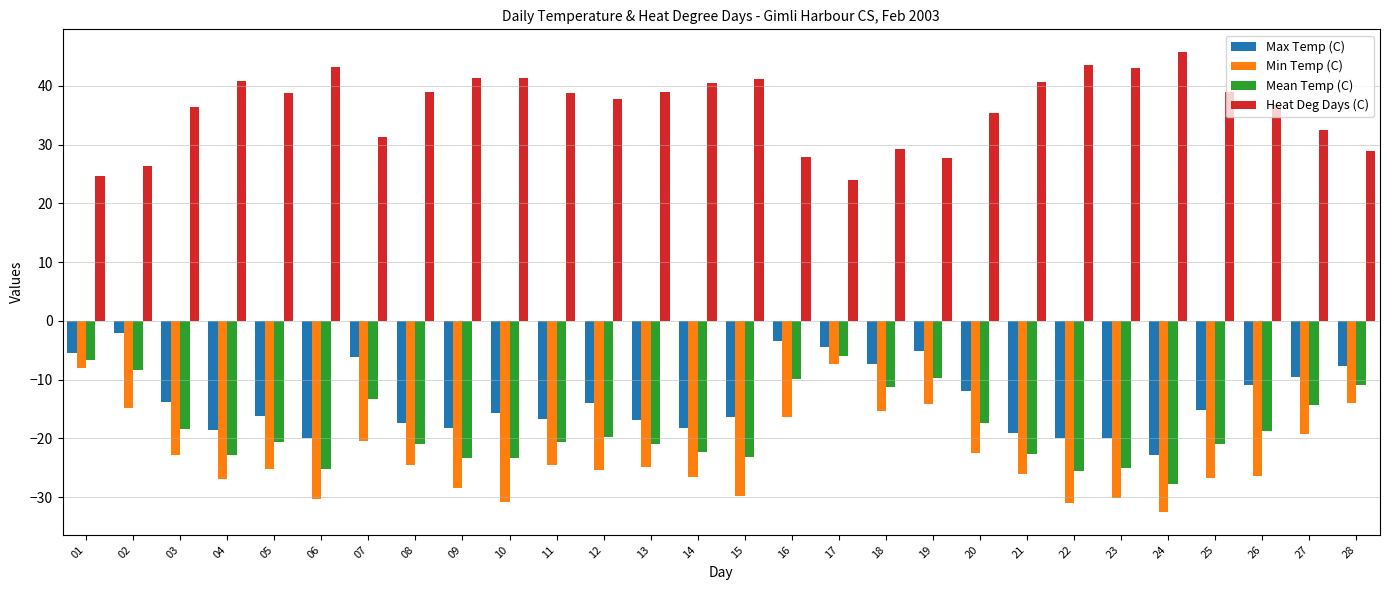

At how many categories does at least one series exceed 18?

28